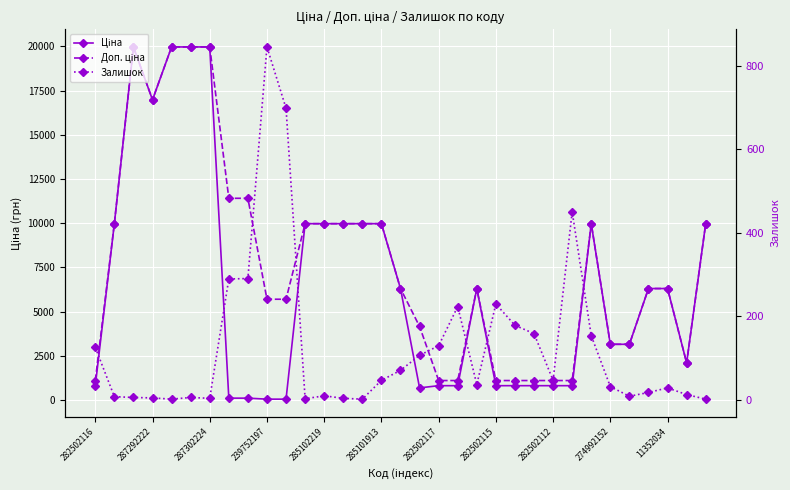

True or false: Ціна has more than 0 interior local peaks.

True